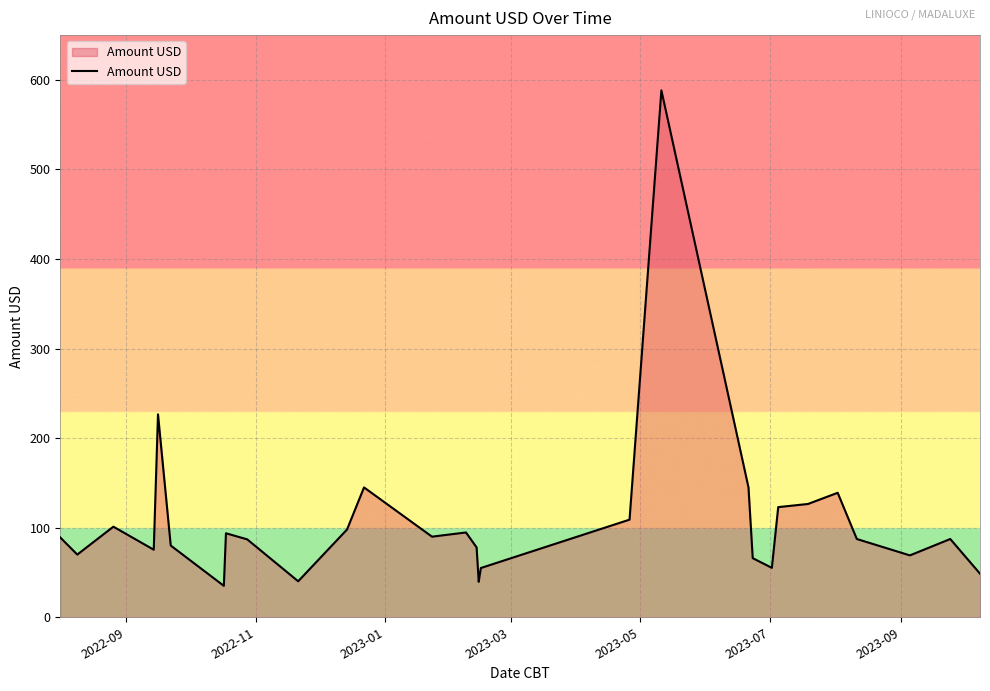

How many values exceed 87?

16